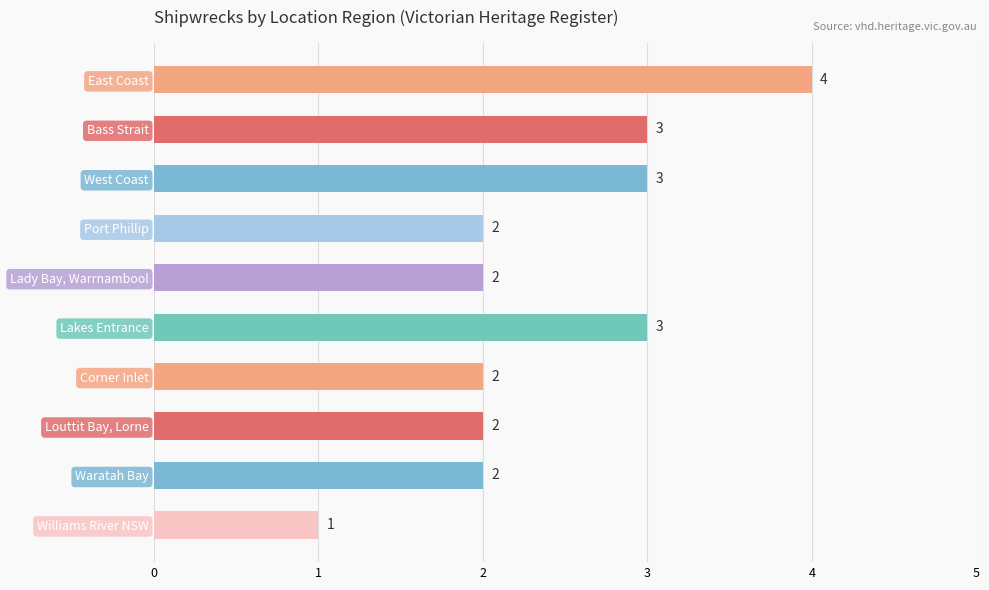

Does the chart contain any negative values?

No